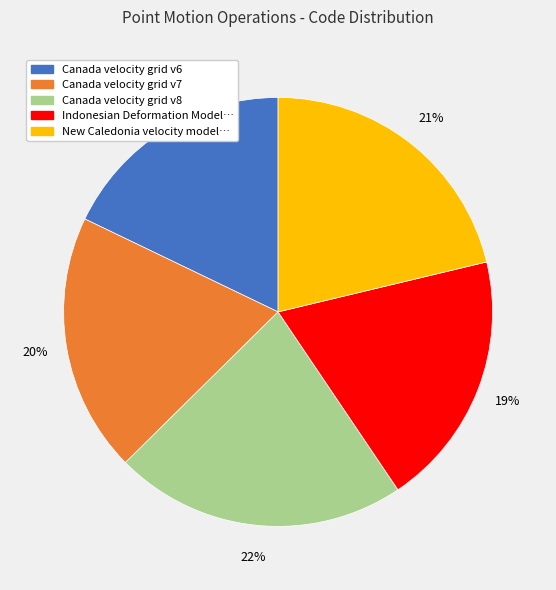

How many segments does this pie chart have?

5